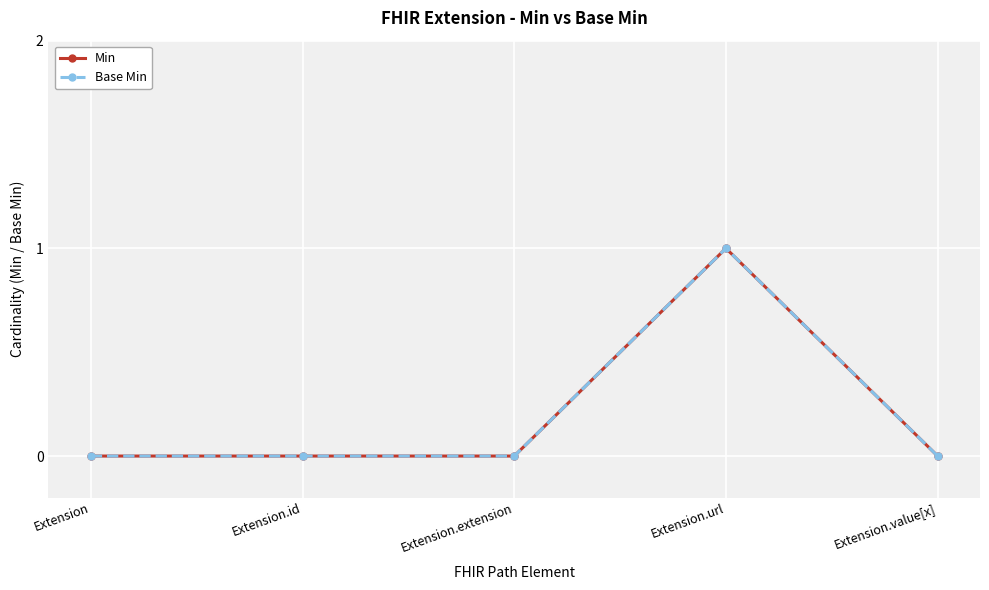

Which series has the largest total across all categories?

Min